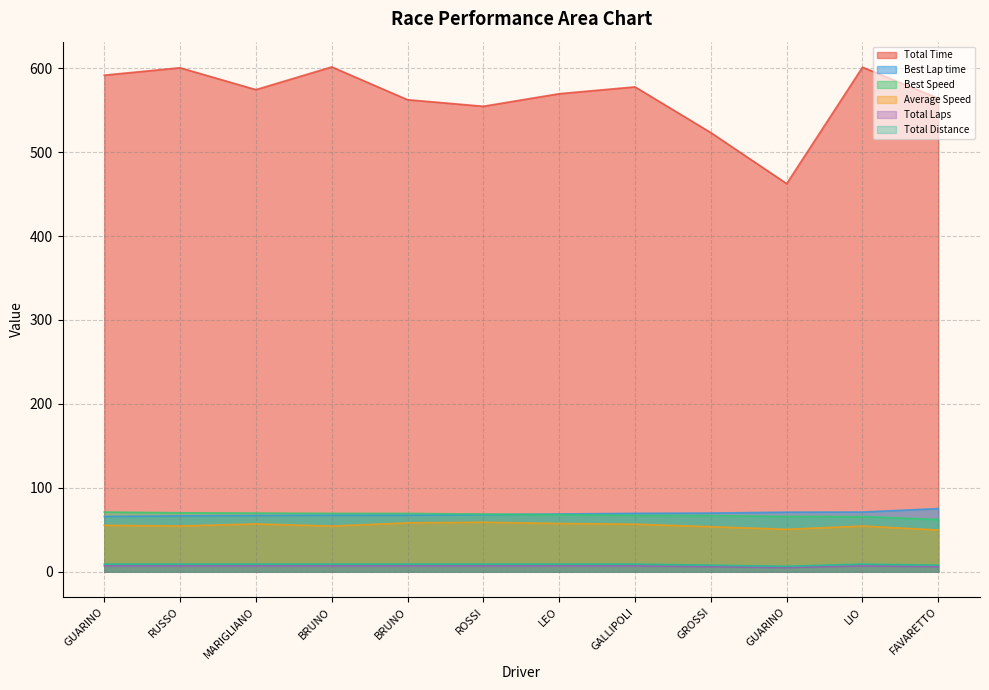

What is the difference between the highest and lowest values at LEO?

562.7